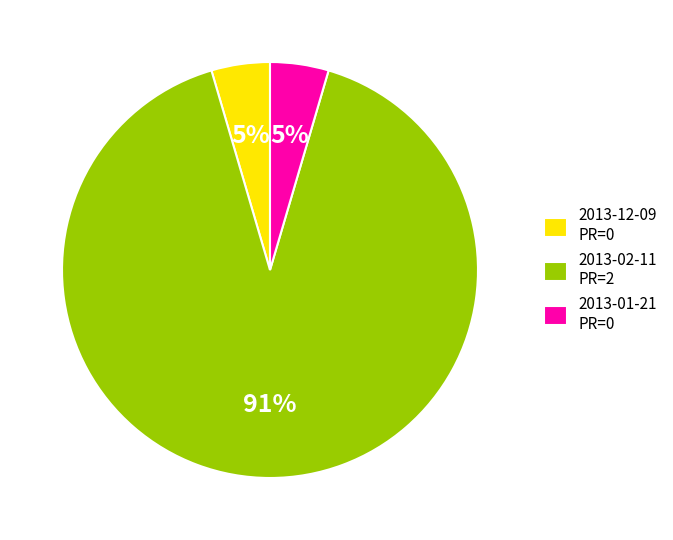

The 2013-01-21 PR=0 slice represents 14% of the pie. True or false?

False